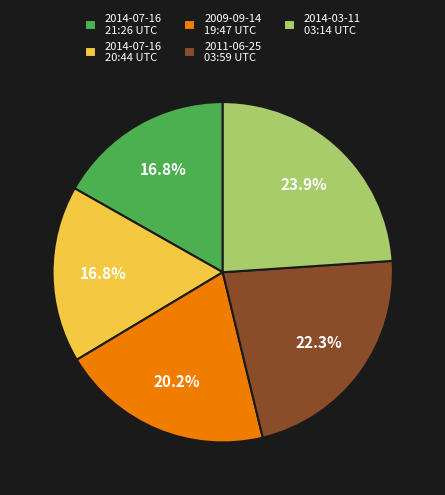

Count the number of slices in the pie.

5